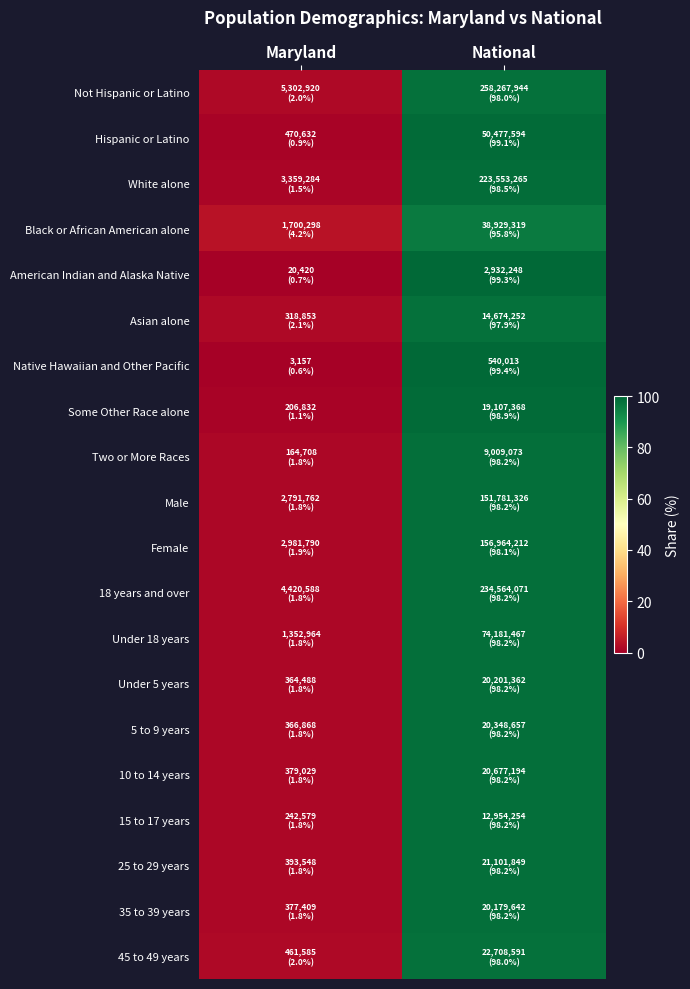

Count the number of data series in this chart.

20